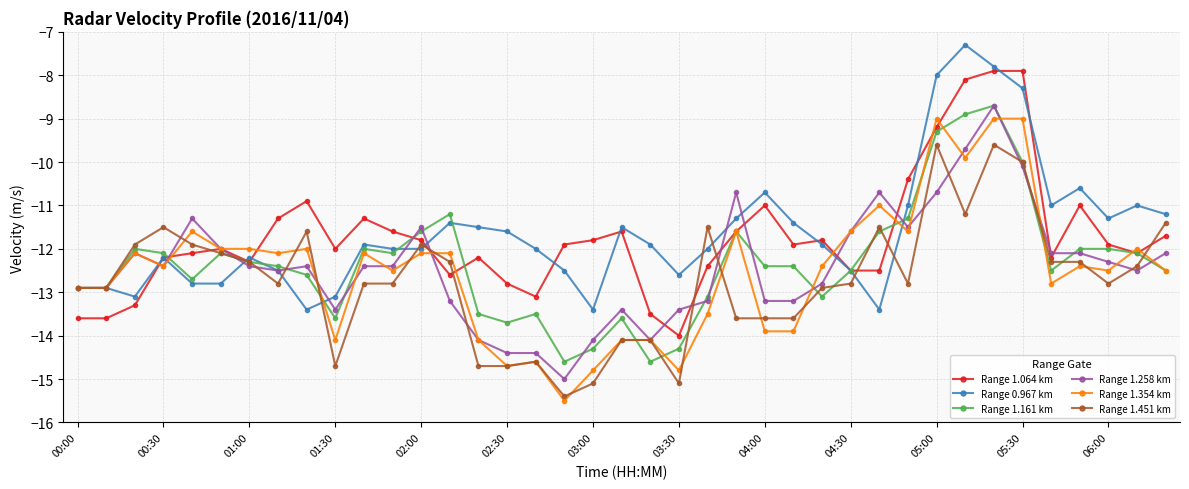

What is the maximum value shown in the chart?

-7.3